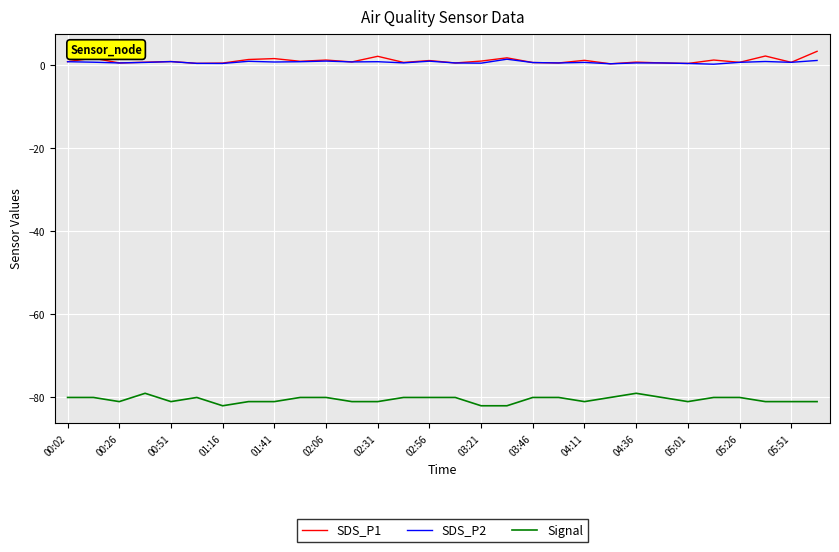

True or false: Signal and SDS_P1 intersect in this chart.

False